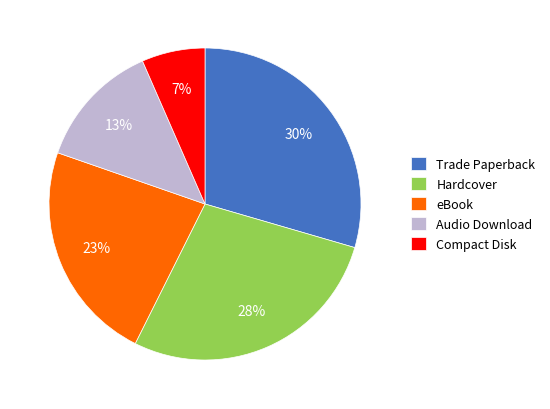

Which category has the smallest portion of the pie?

Compact Disk